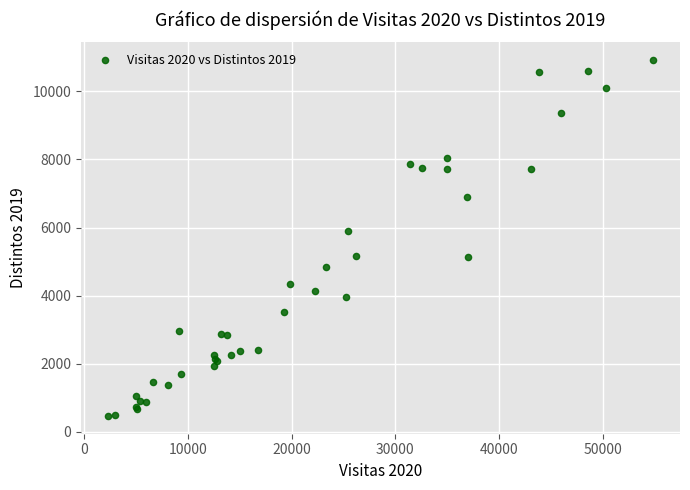

What Y value in the scatter plot is closest to 5691?

5885